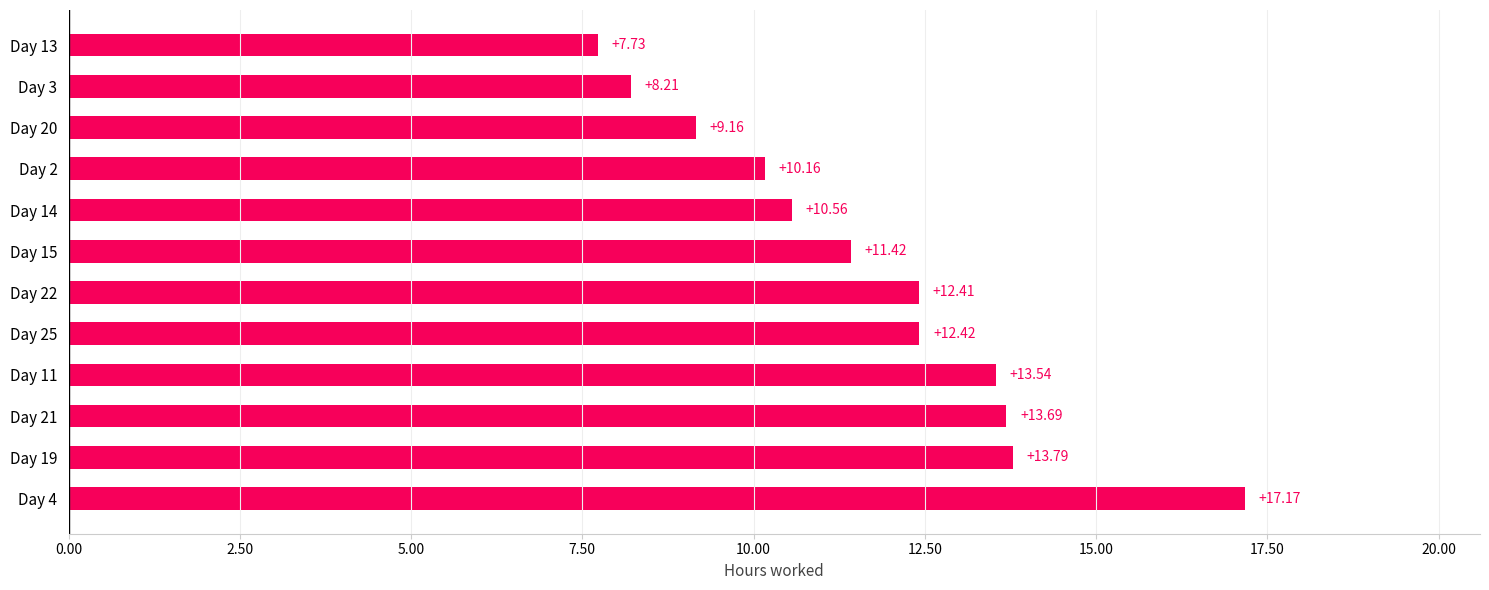

What is the greatest value displayed?

17.2